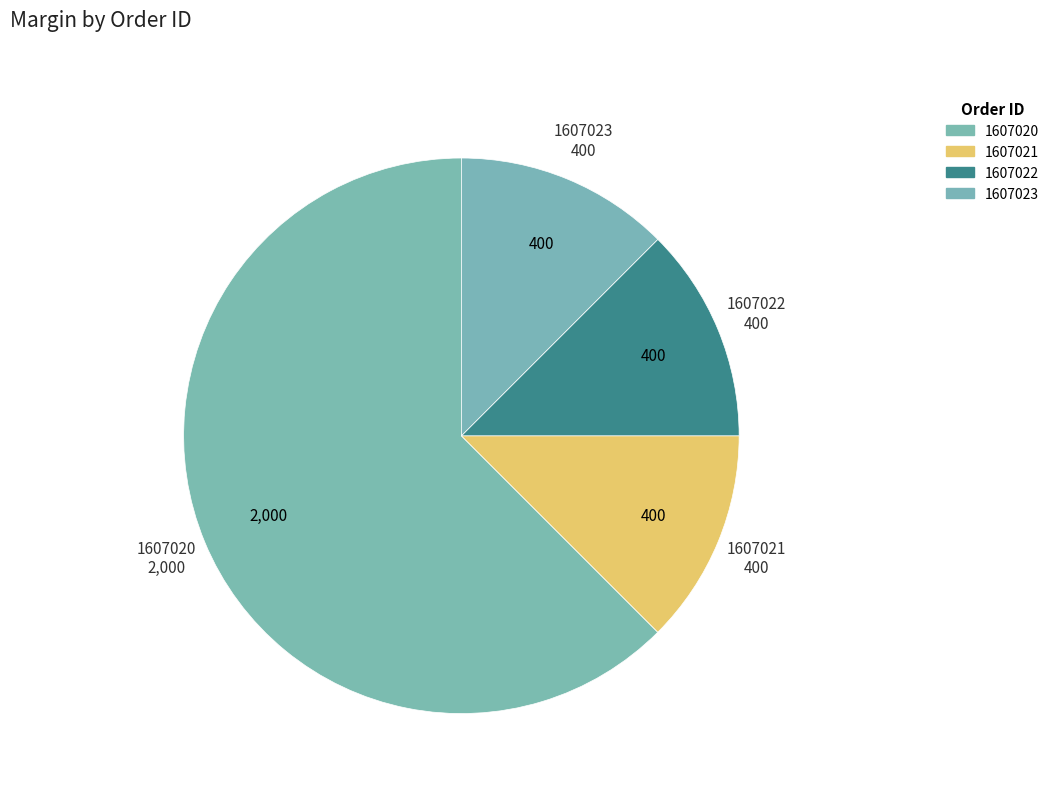

Is there any slice that represents more than half of the pie?

Yes